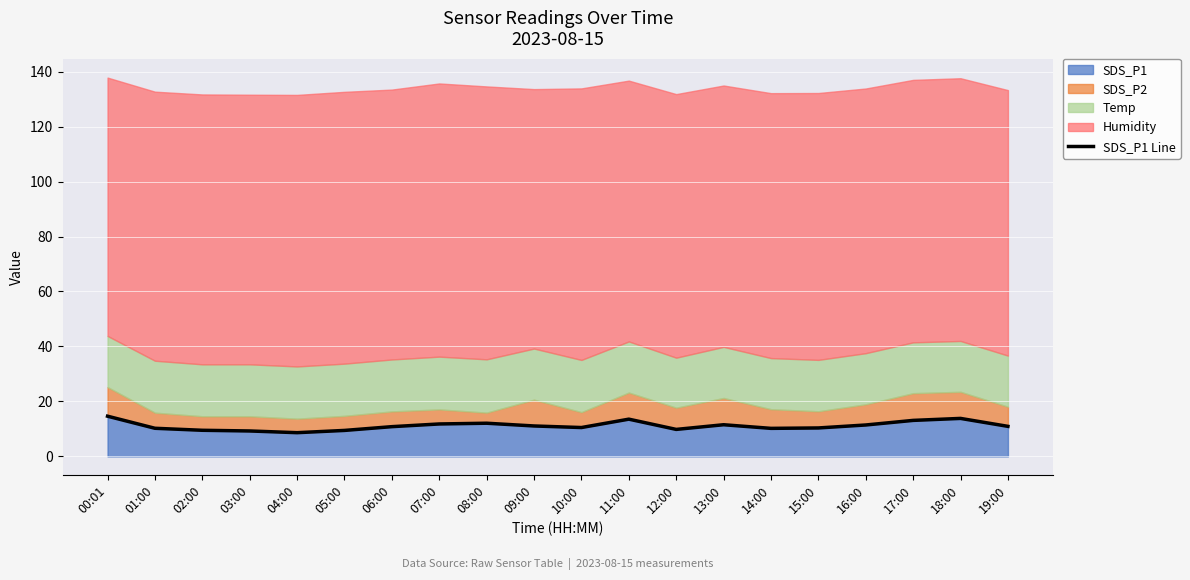

Reading left to right, transcribe all the data shown in this chart.

14.6	10.2	9.5	9.2	8.6	9.4	10.8	11.8	12.1	11.1	10.5	13.6	9.8	11.5	10.2	10.3	11.4	13.1	13.8	10.9